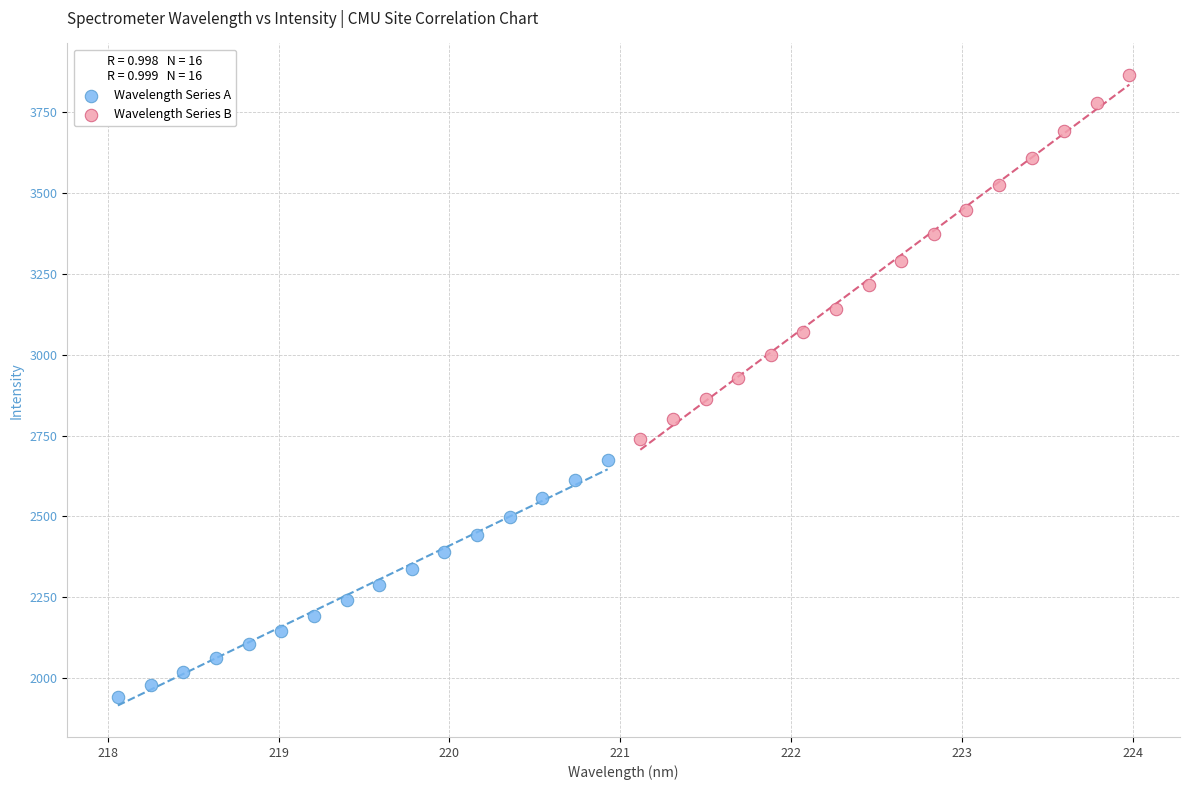

Which series has the largest Y range (max minus min)?

Wavelength Series B